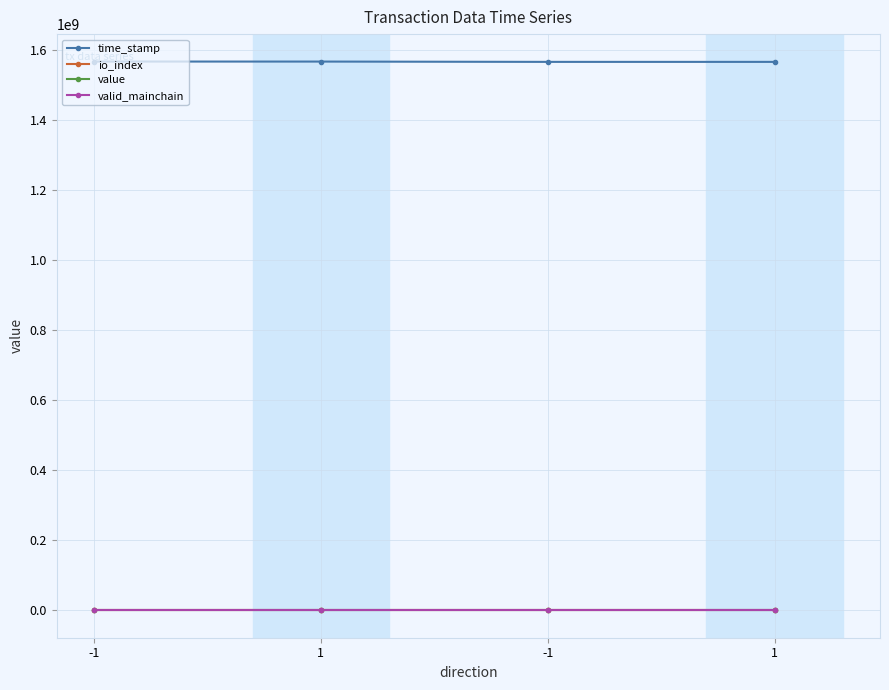

Rank the series at 1 from lowest to highest value.

valid_mainchain, io_index, value, time_stamp